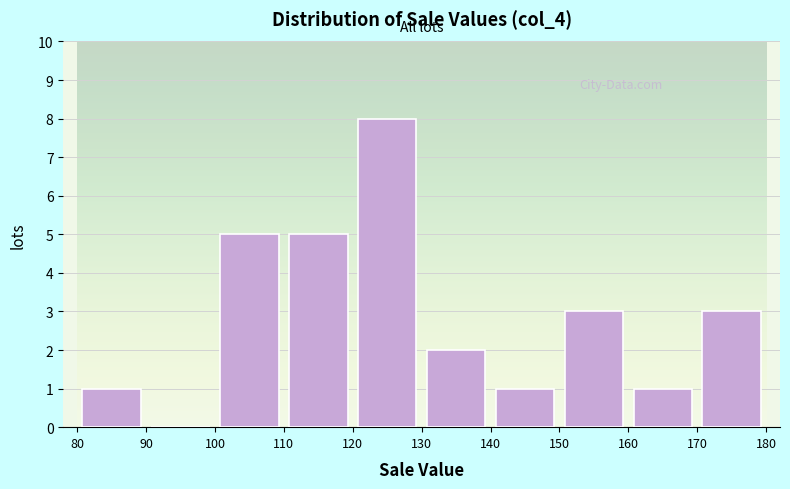

Reading left to right, list every bar in this chart as the range it spans on the x-axis followed by its height. The values are not printed on the chart, so give them approximately, as read against the axis.

80 to 90: 1
90 to 100: 0
100 to 110: 5
110 to 120: 5
120 to 130: 8
130 to 140: 2
140 to 150: 1
150 to 160: 3
160 to 170: 1
170 to 180: 3